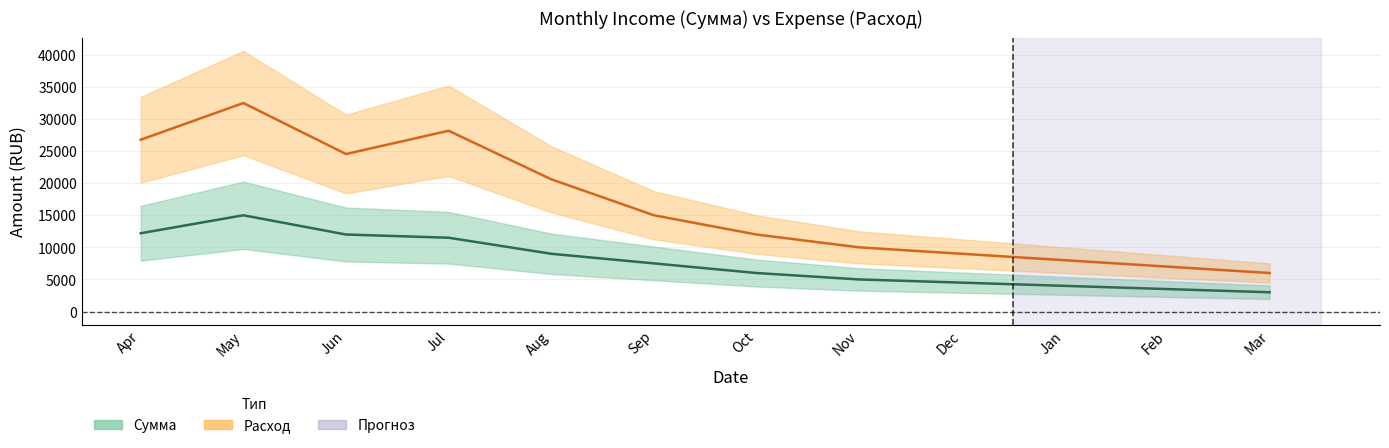

Reading right to left, list all the values displayed in this chart.

Сумма: 3000	3500	4000	4500	5000	6000	7500	9000	11500	12000	15000	12200
Расход: 6000	7000	8000	9000	10000	12000	15000	20610	28172	24548	32495	26775